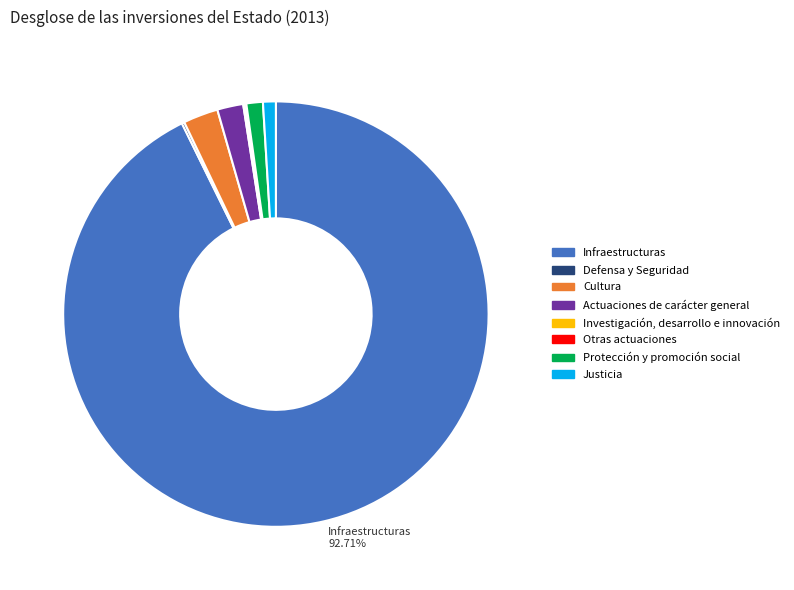

Is there a majority slice in this chart?

Yes